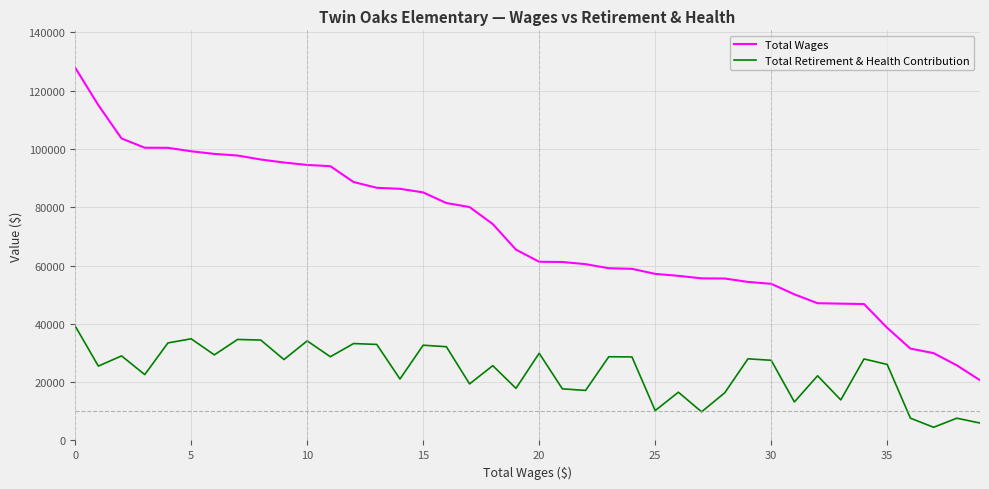

What is the minimum value for Total Wages?

20671